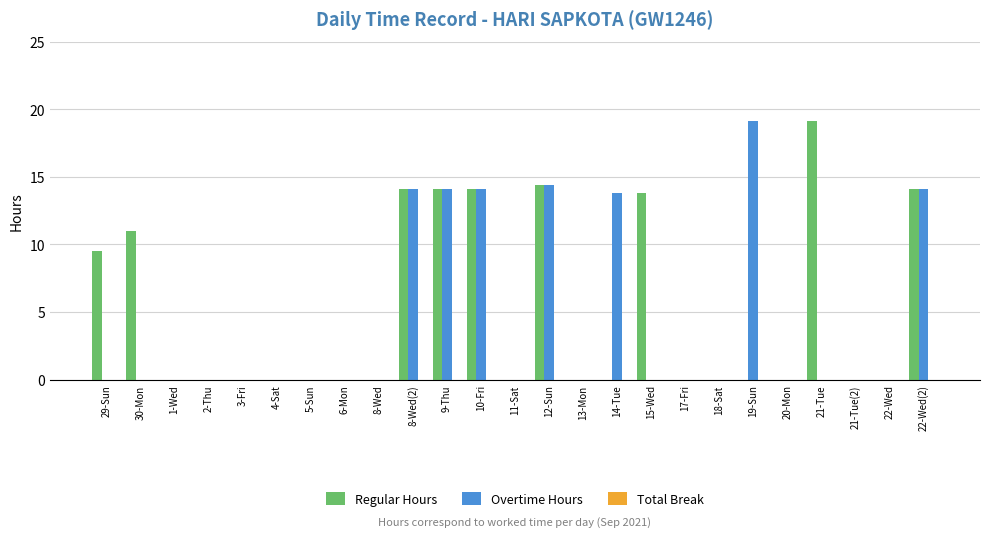

What is the total value across all series at 29-Sun?

9.5